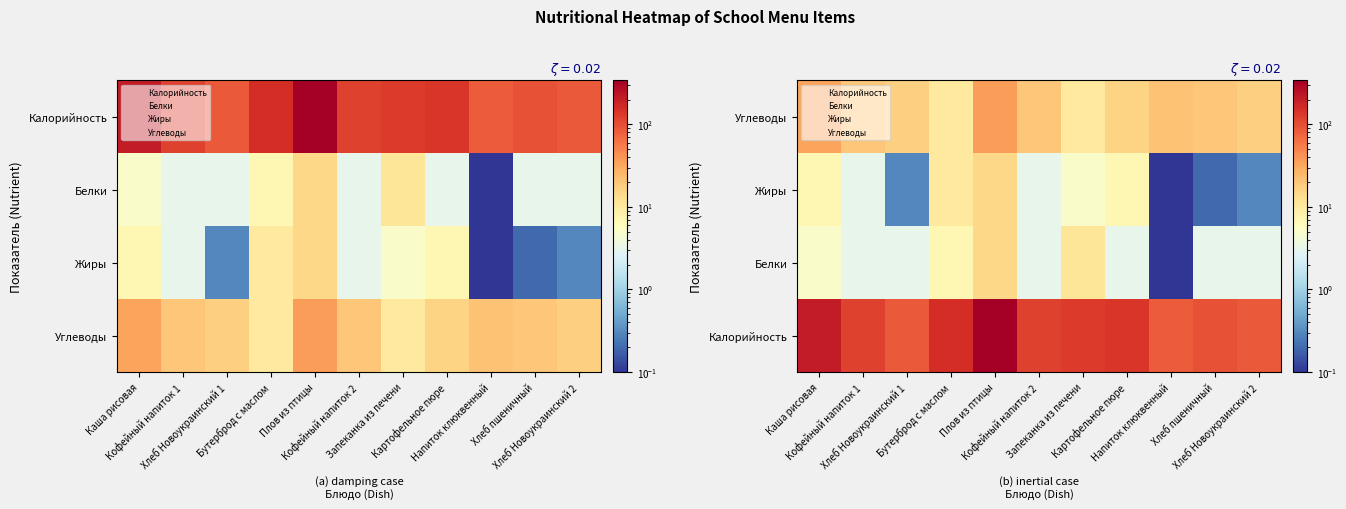

At which category is the sum across all series the highest?

Плов из птицы